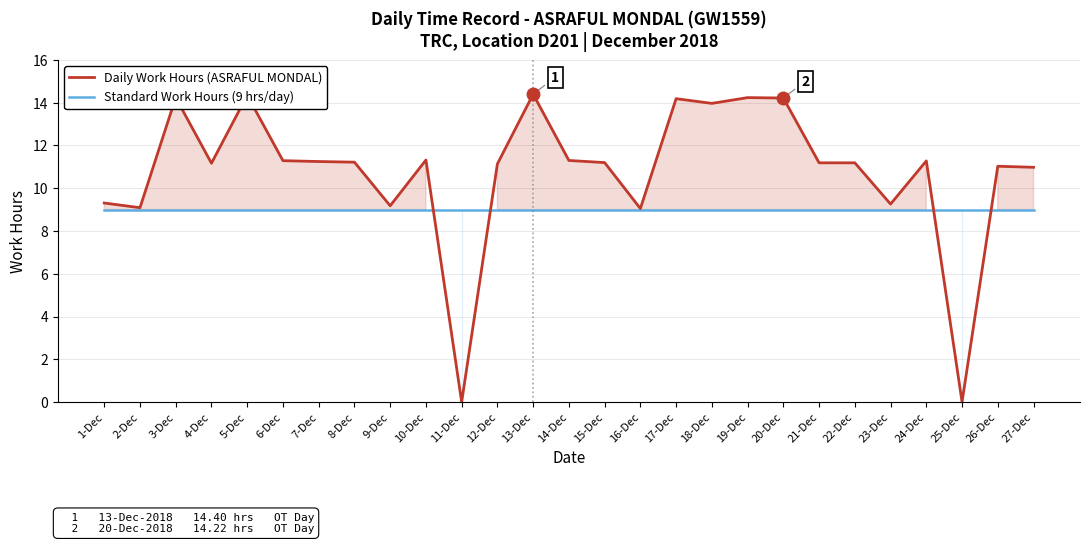

True or false: Standard Work Hours (9 hrs/day) has more than 0 interior local peaks.

False